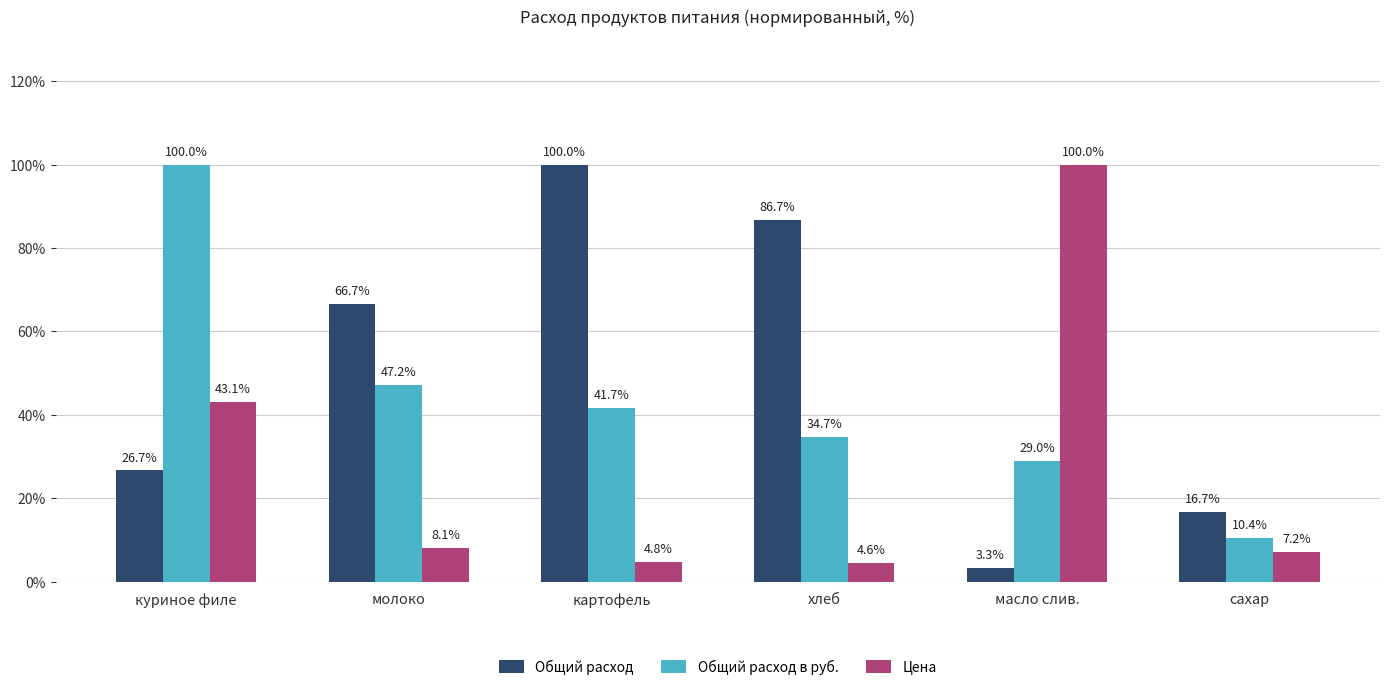

The Общий расход series shows 16.7 at сахар. True or false?

True